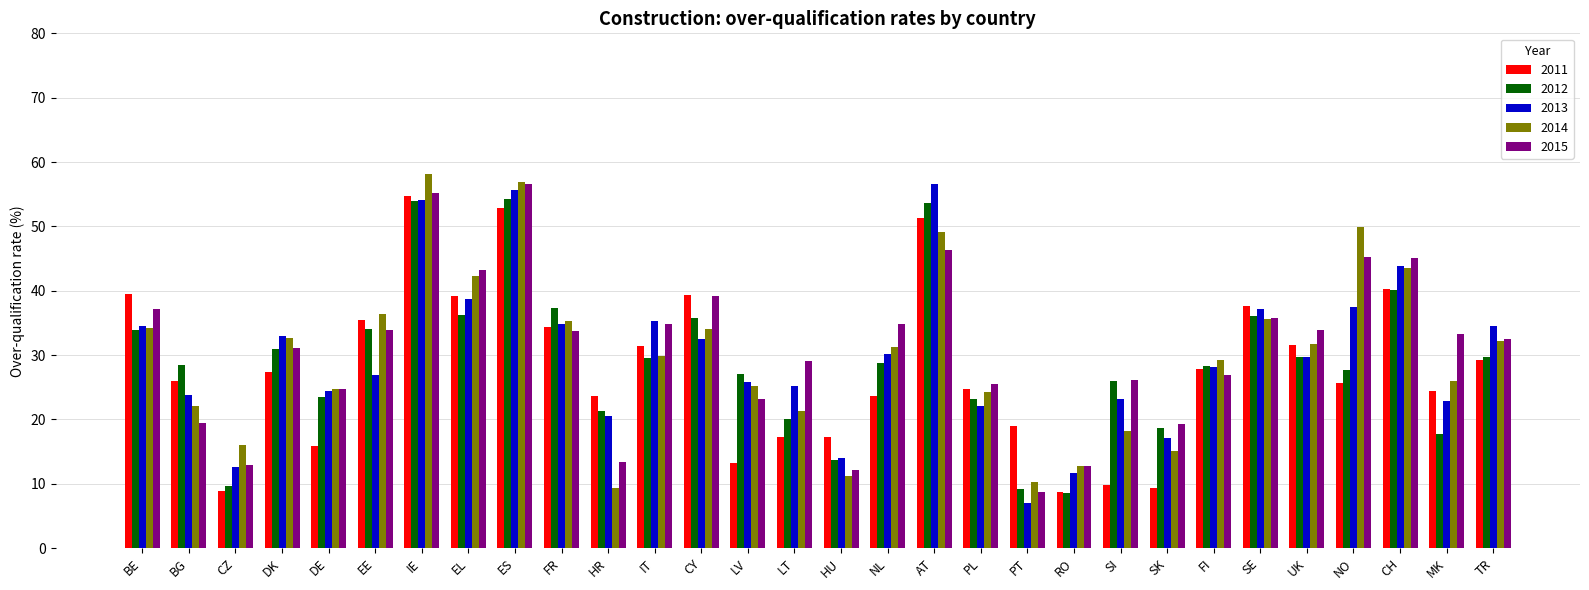

What is the sum of the 2012 values at EL and SK?

54.8